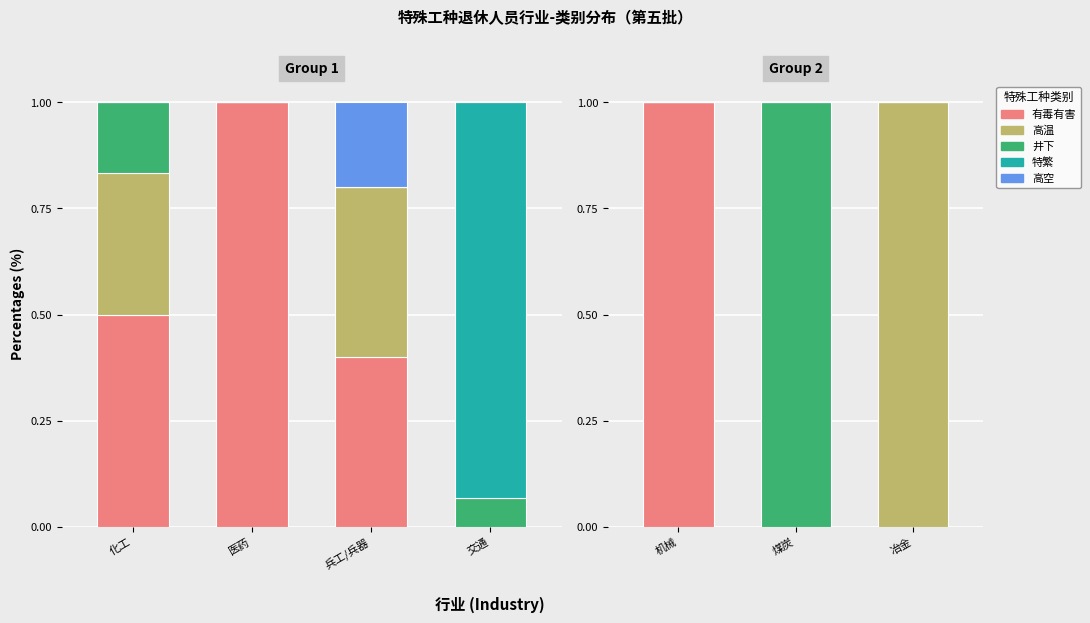

Between 机械 and 煤炭, which series saw the biggest shift?

有毒有害